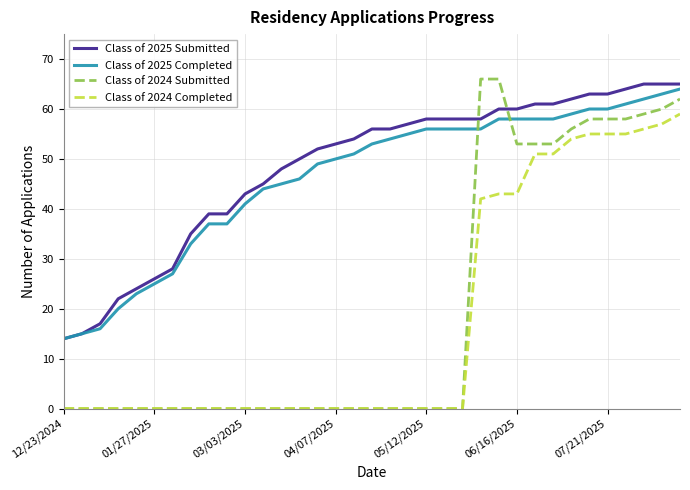

List the series in order of their peak value, lowest first.

Class of 2024 Completed, Class of 2025 Completed, Class of 2025 Submitted, Class of 2024 Submitted